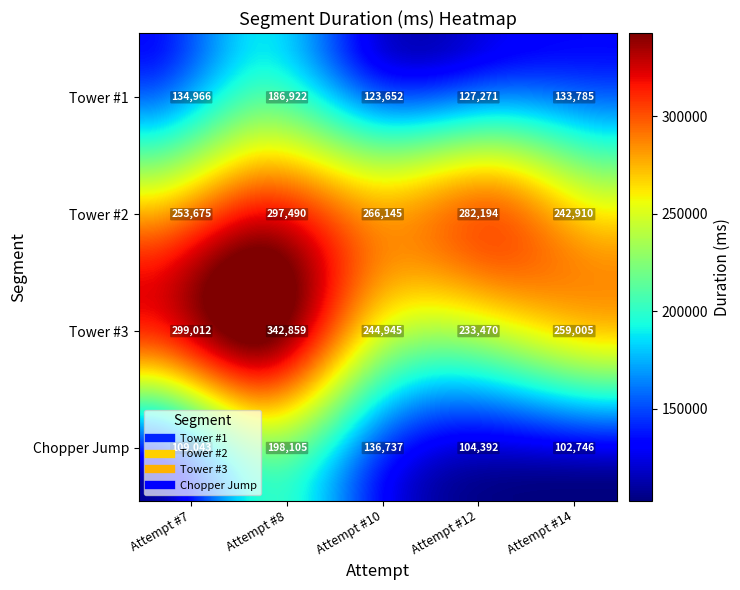

What value does the Tower #1 series have at Attempt #7, to the nearest 50?

134950